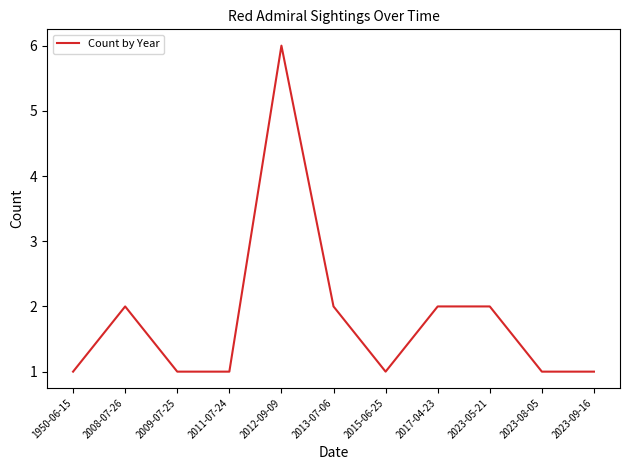

Which has a higher value, 2023-09-16 or 2008-07-26?

2008-07-26